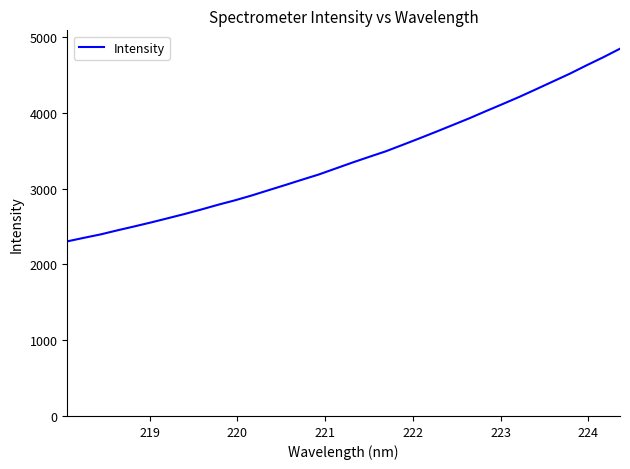

What is the smallest value displayed?

2303.4